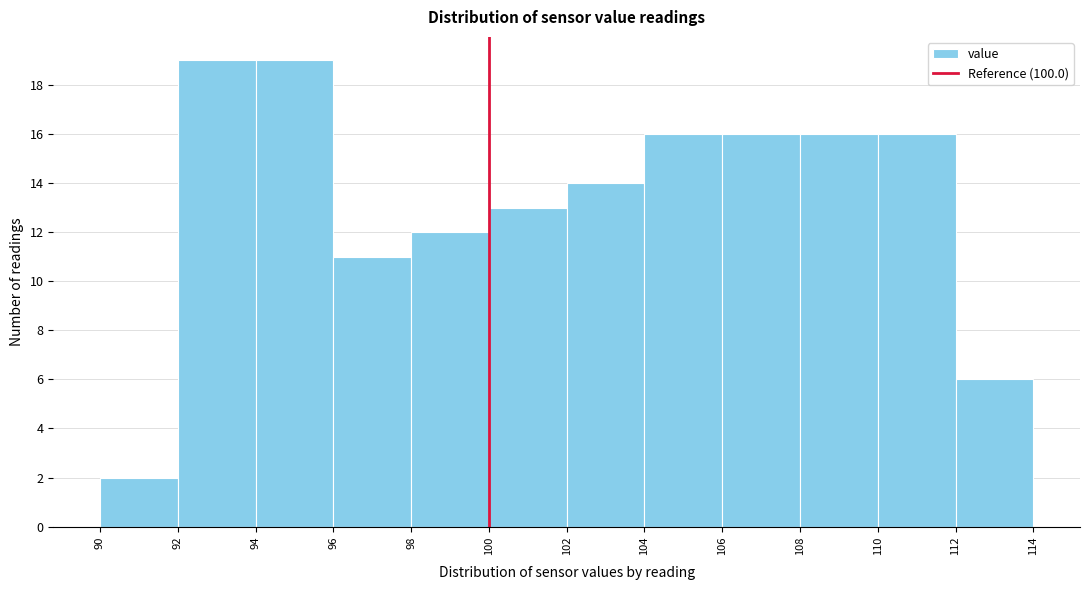

Reading left to right, list every bar in this chart as the range it spans on the x-axis followed by its height. The values are not printed on the chart, so give them approximately, as read against the axis.

90 to 92: 2
92 to 94: 19
94 to 96: 19
96 to 98: 11
98 to 100: 12
100 to 102: 13
102 to 104: 14
104 to 106: 16
106 to 108: 16
108 to 110: 16
110 to 112: 16
112 to 114: 6